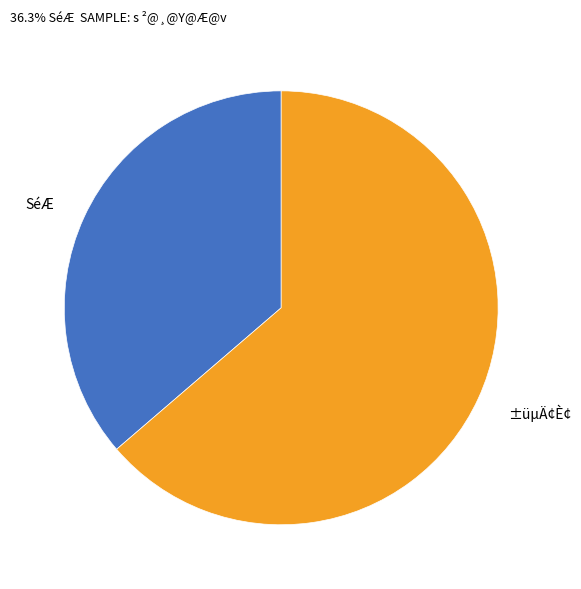

Rank the categories by value from lowest to highest.

SéÆ, ±üµÄ¢È¢